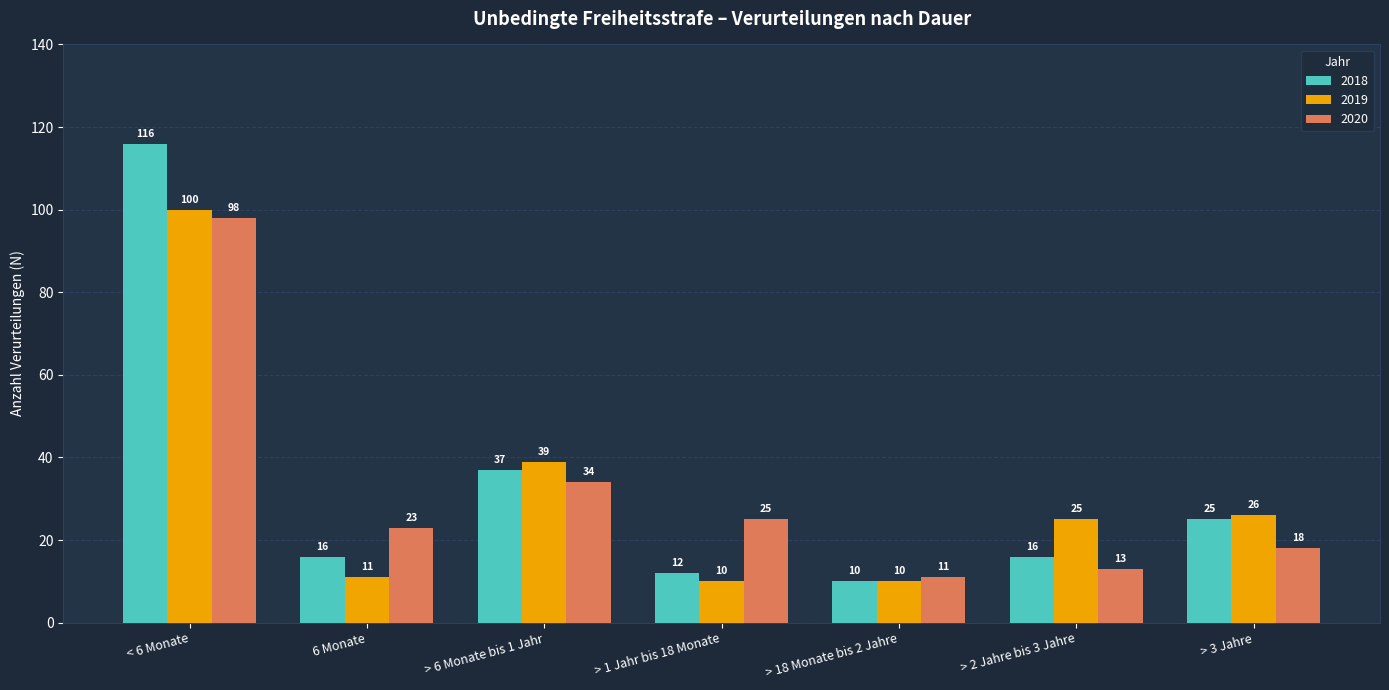

What is the value of the 2020 bar at the 1st from the left?

98